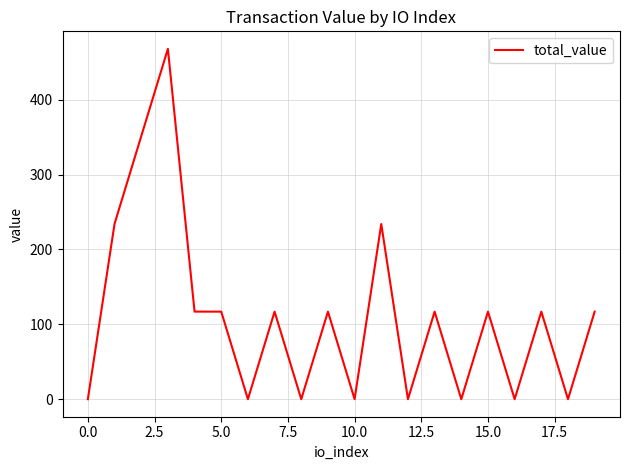

How many values are below 116?

8